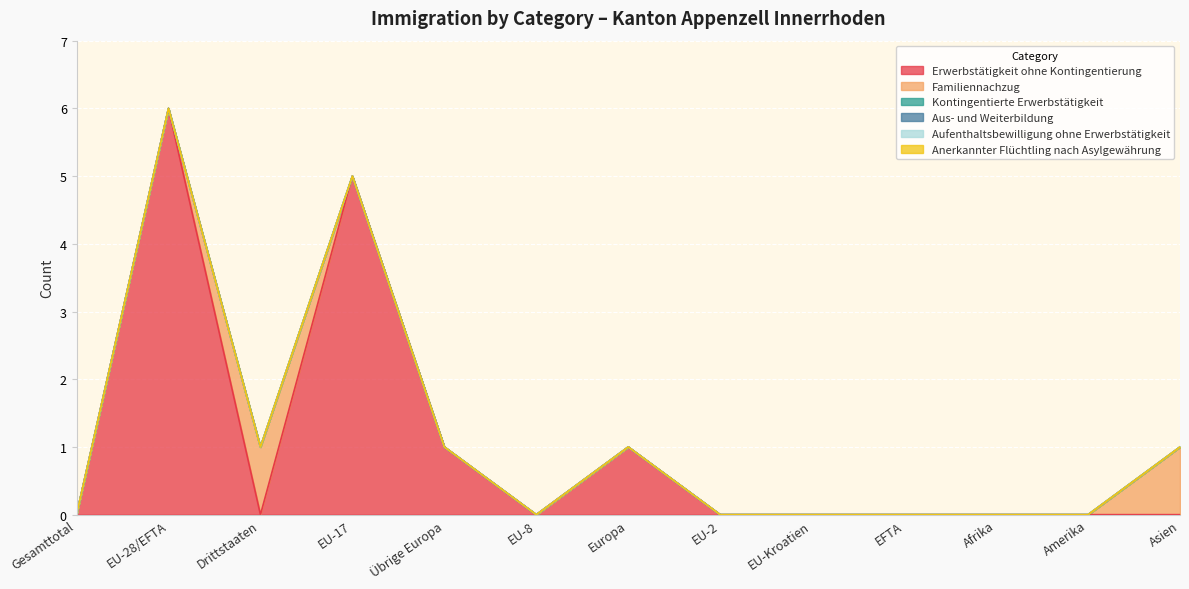

How many data points does each series have?

13